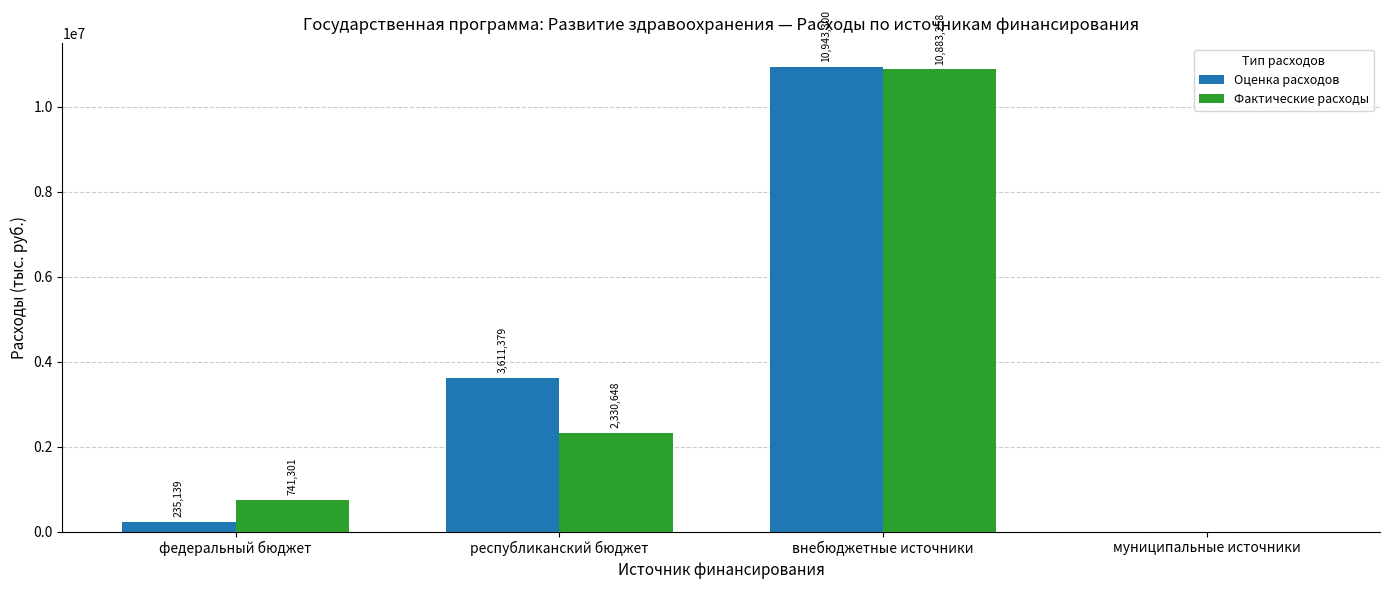

At which category is the sum across all series the highest?

внебюджетные источники